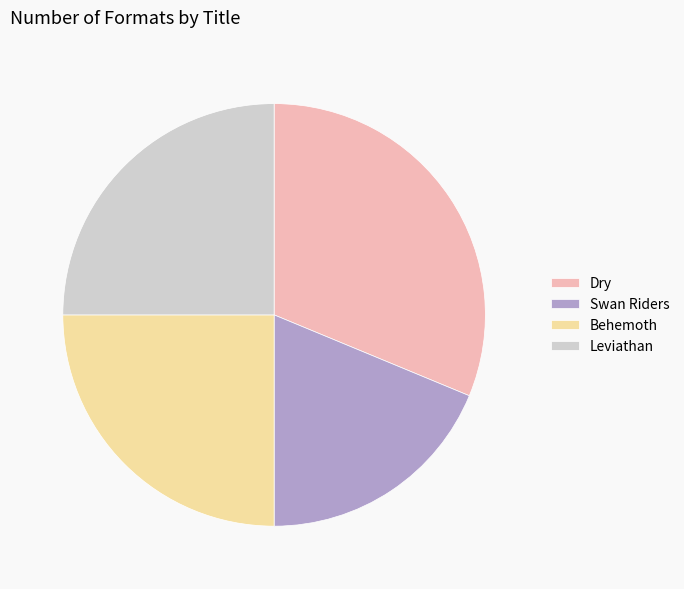

Is there a majority slice in this chart?

No